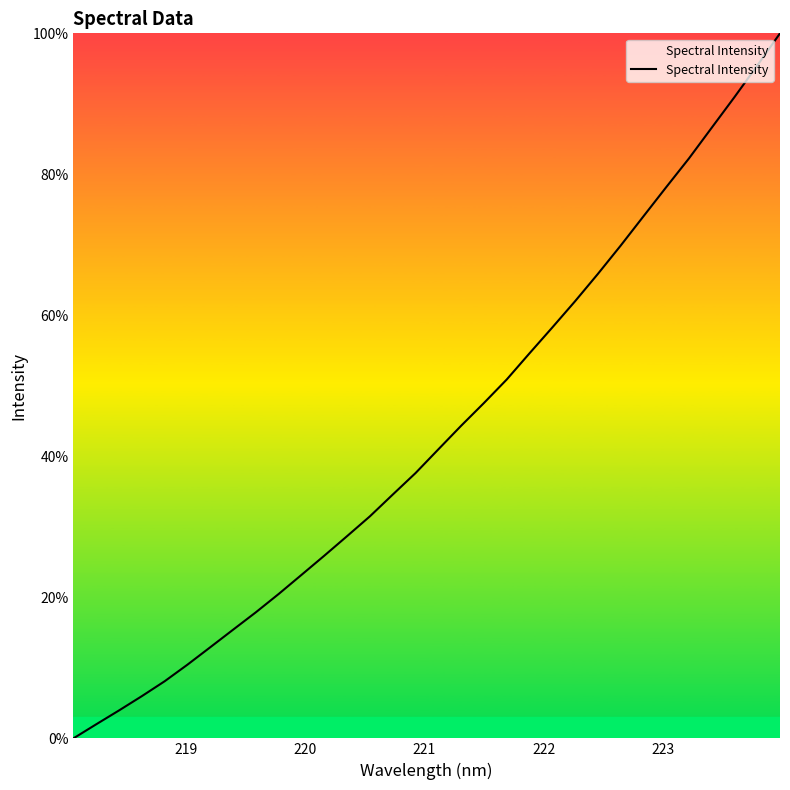

What is the maximum value shown in the chart?

100.0